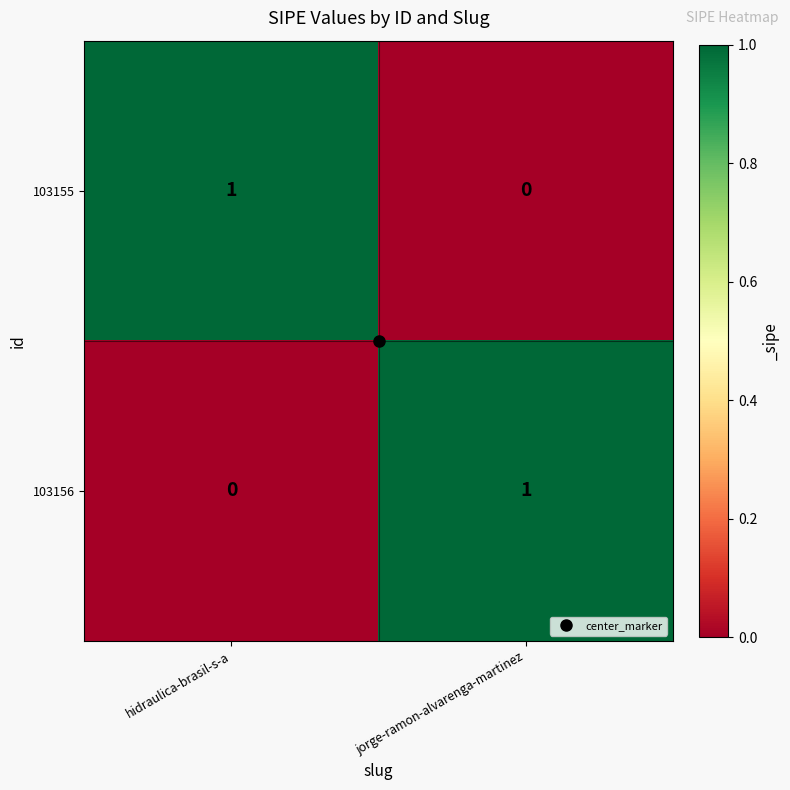

List the labels in order of 103155 value, smallest first.

jorge-ramon-alvarenga-martinez, hidraulica-brasil-s-a